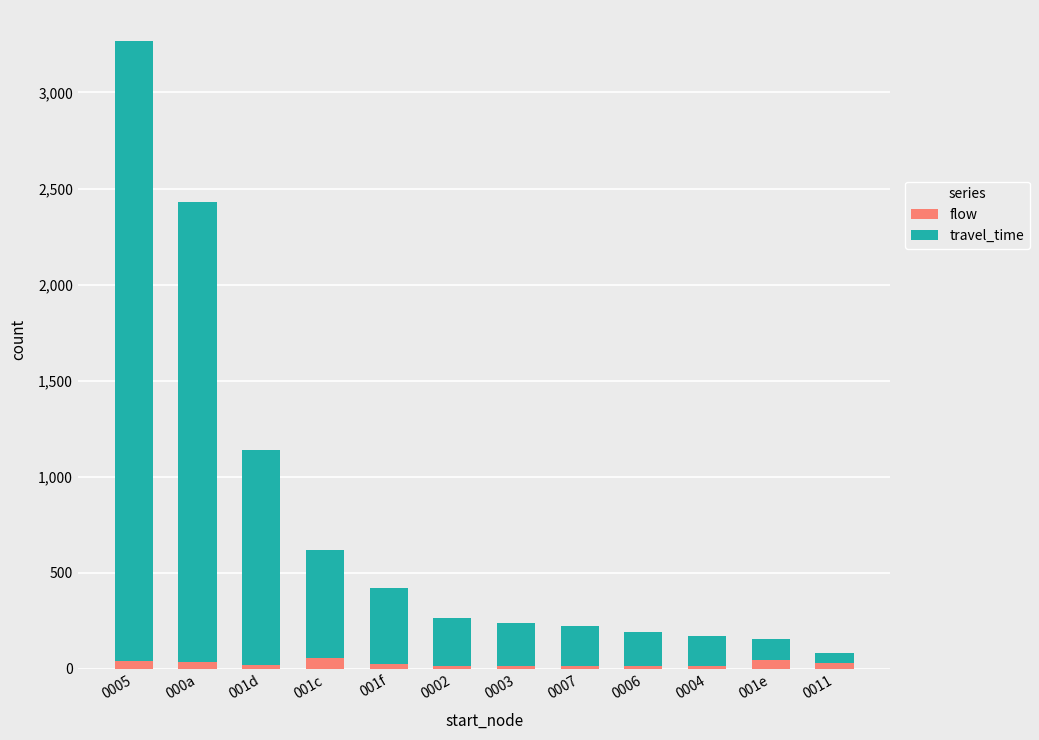

At which category is the sum across all series the highest?

0005